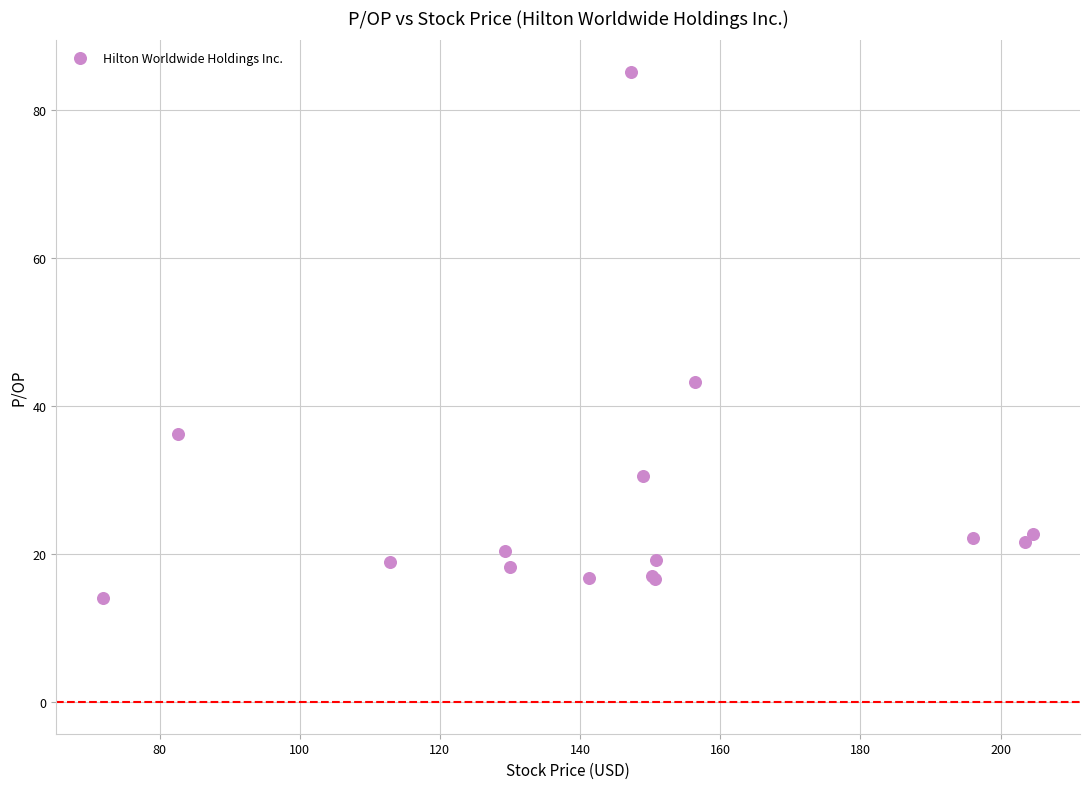

What Y value in the scatter plot is closest to 49?

43.2